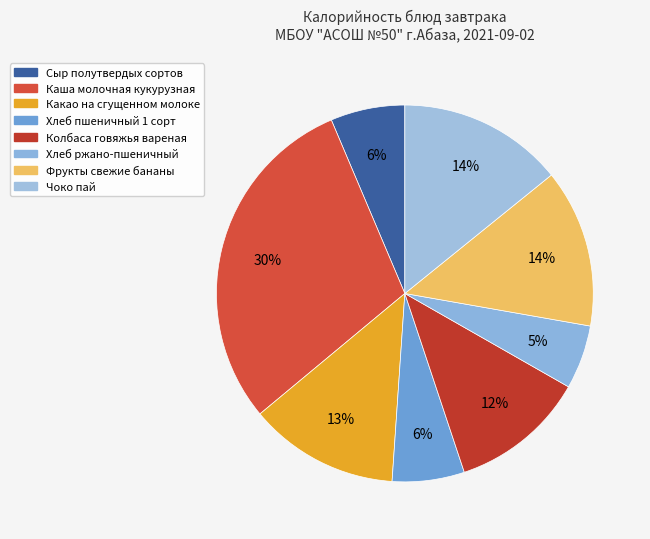

Is Хлеб пшеничный 1 сорт the majority of the pie?

No